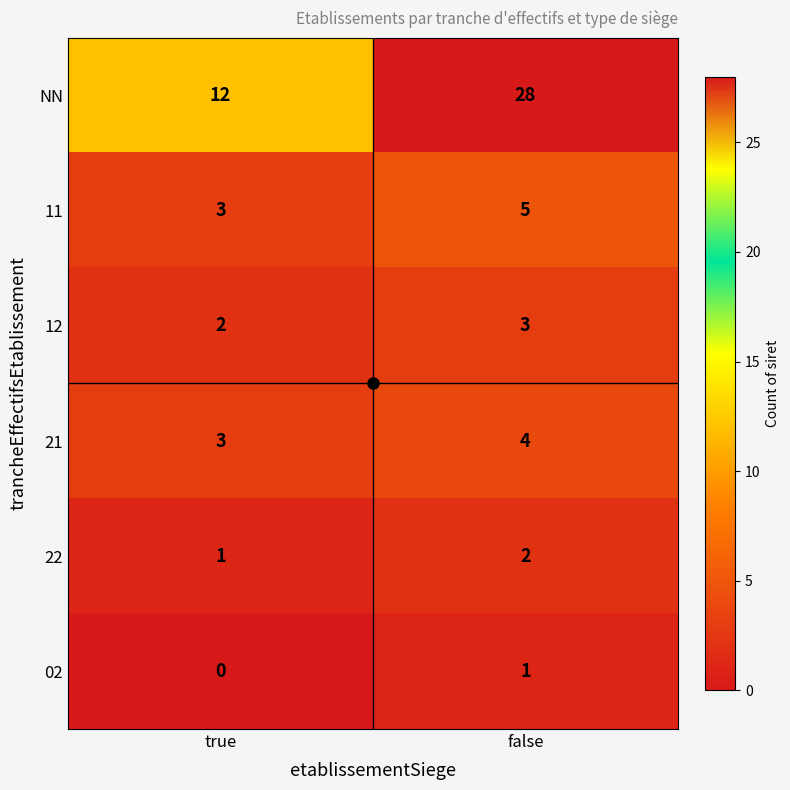

Which series changed the most between true and false?

NN